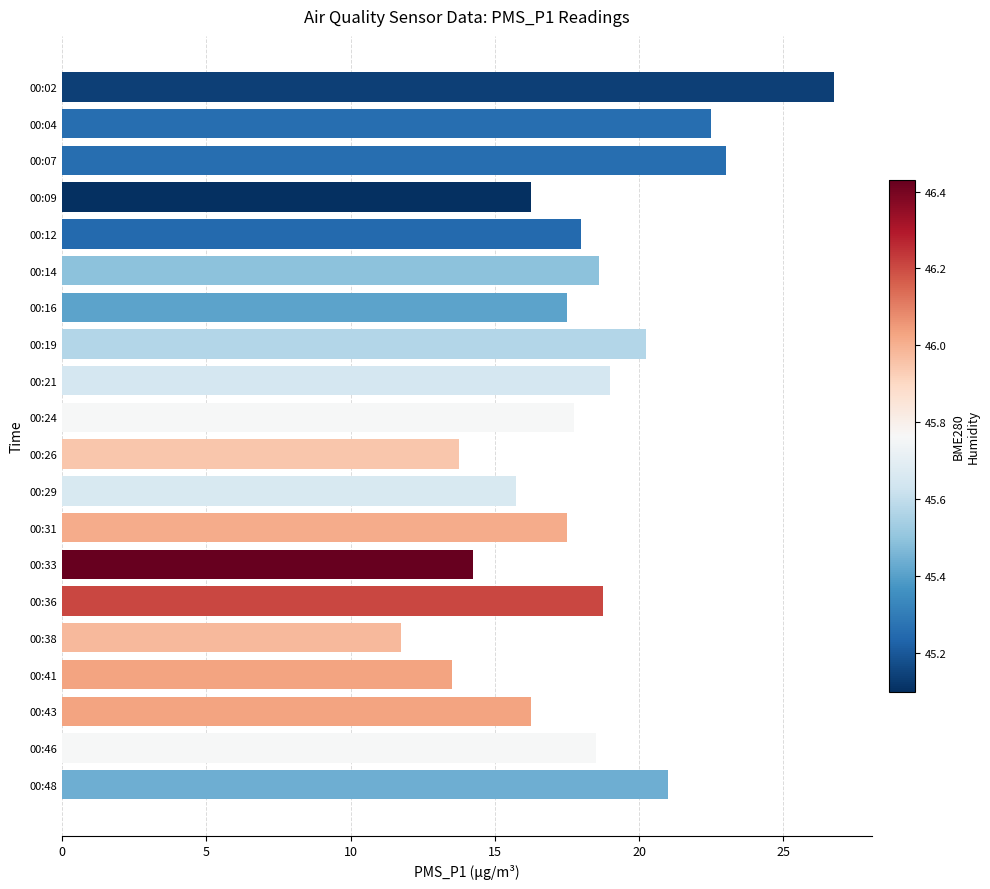

Which has a higher value, 00:14 or 00:43?

00:14